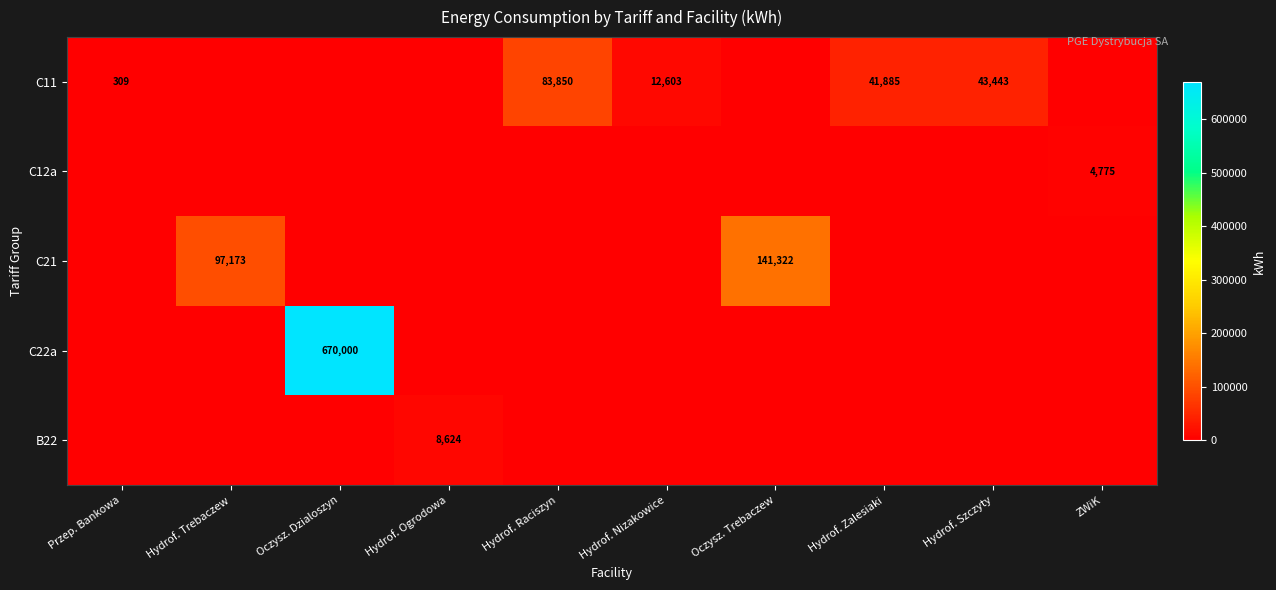

Which category has the lowest value across all series?

Hydrof. Trebaczew